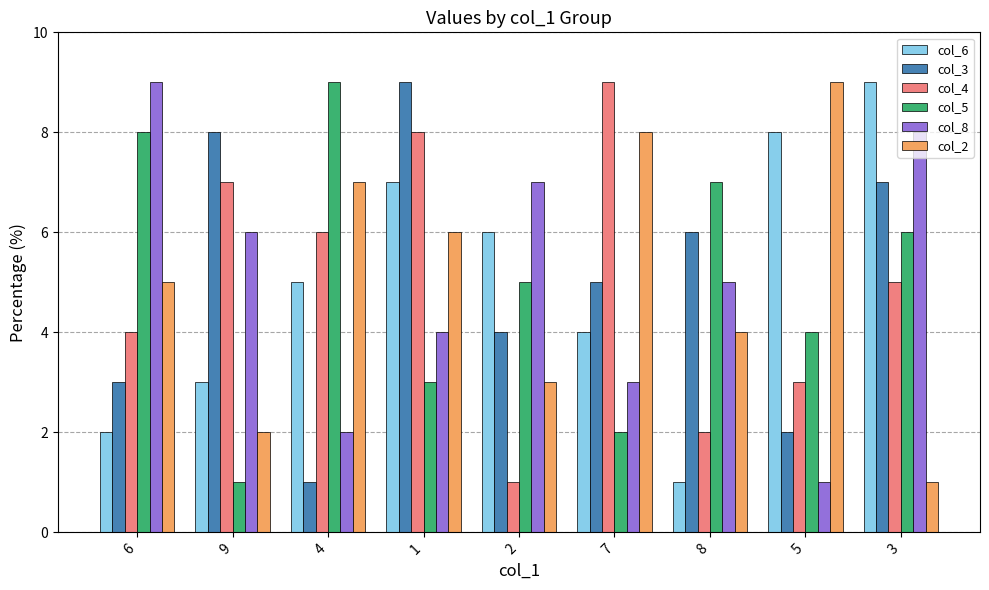

How many bars are there in each group?

6